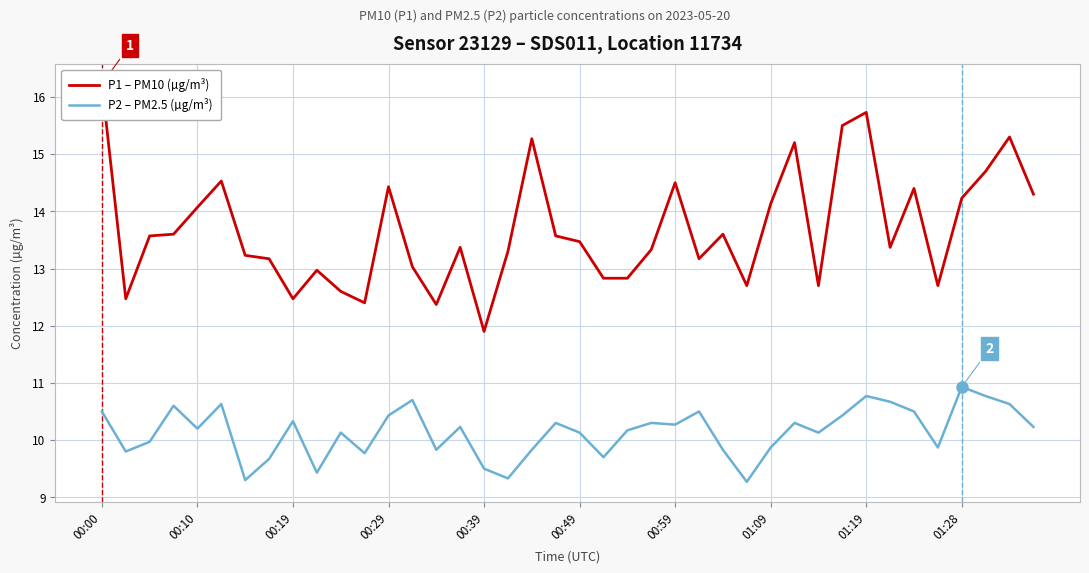

List the series in order of their peak value, lowest first.

P2 – PM2.5 (µg/m³), P1 – PM10 (µg/m³)